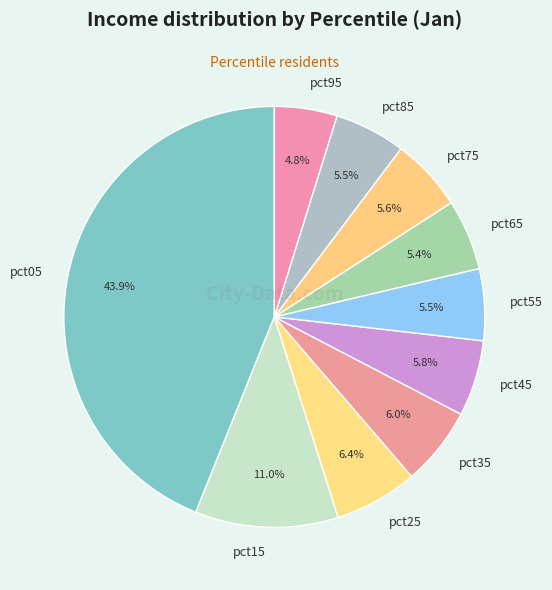

Does pct75 represent more than half of the total?

No